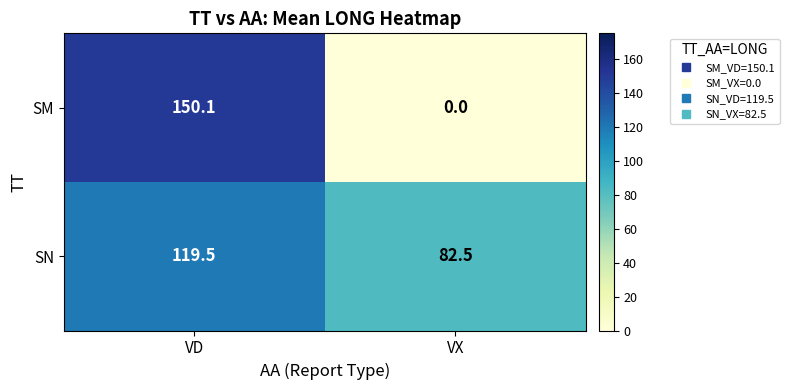

Reading right to left, transcribe all the data shown in this chart.

SM: 0.0	150.1
SN: 82.5	119.5